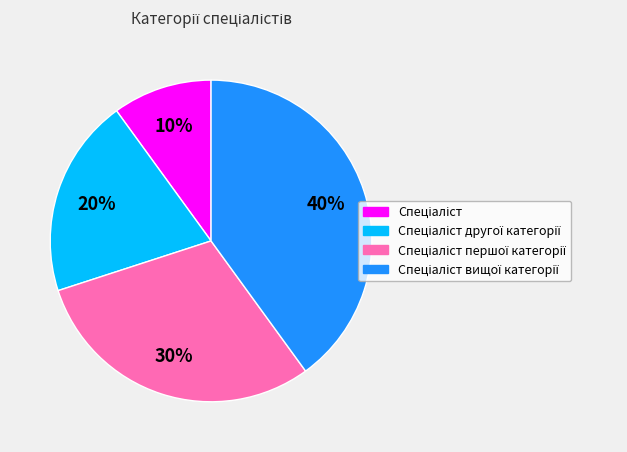

To the nearest percent, what is the average slice percentage?

25%